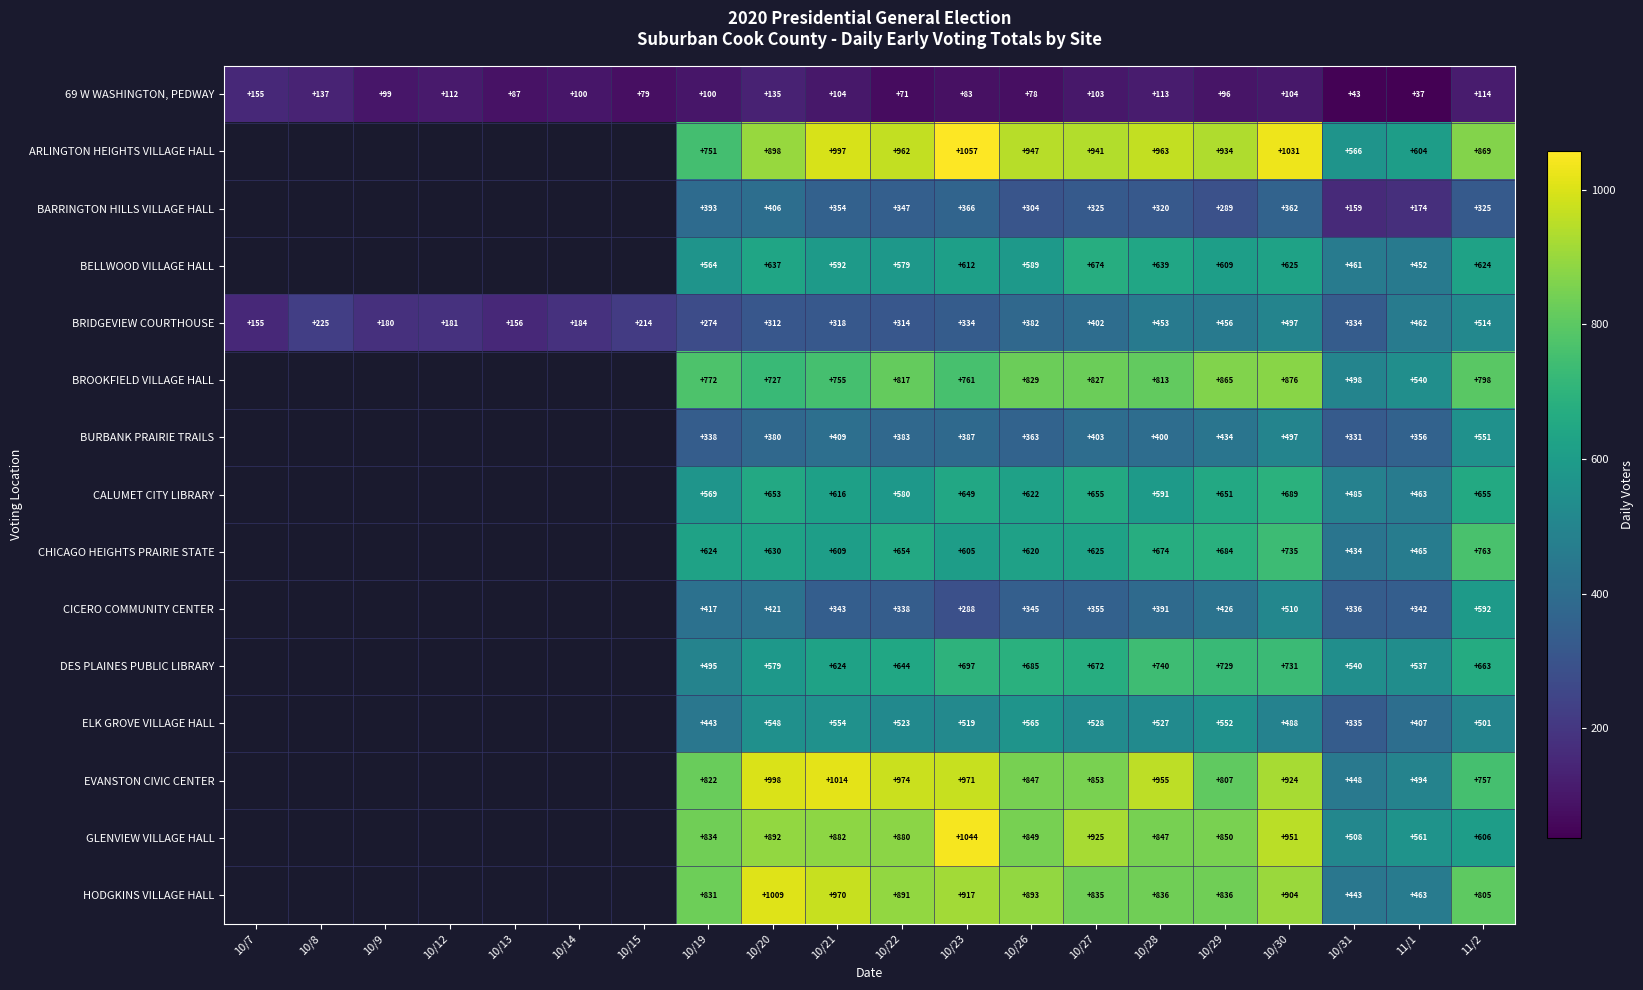

At which category does the chart reach its minimum across all series?

11/1